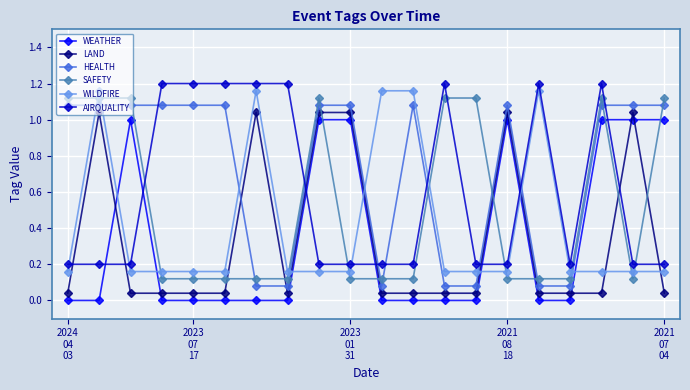

True or false: LAND has more than 0 points higher than both neighbors.

True